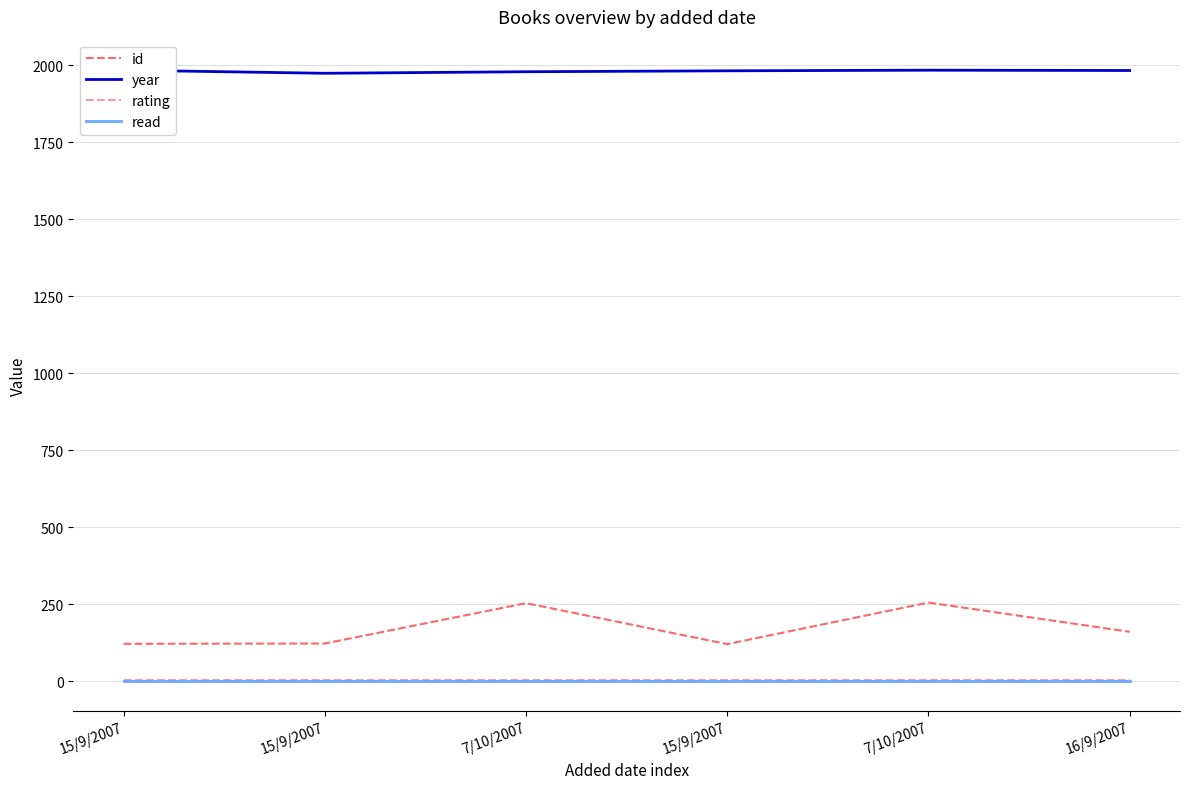

True or false: read has a value of 0 at 7/10/2007.

False